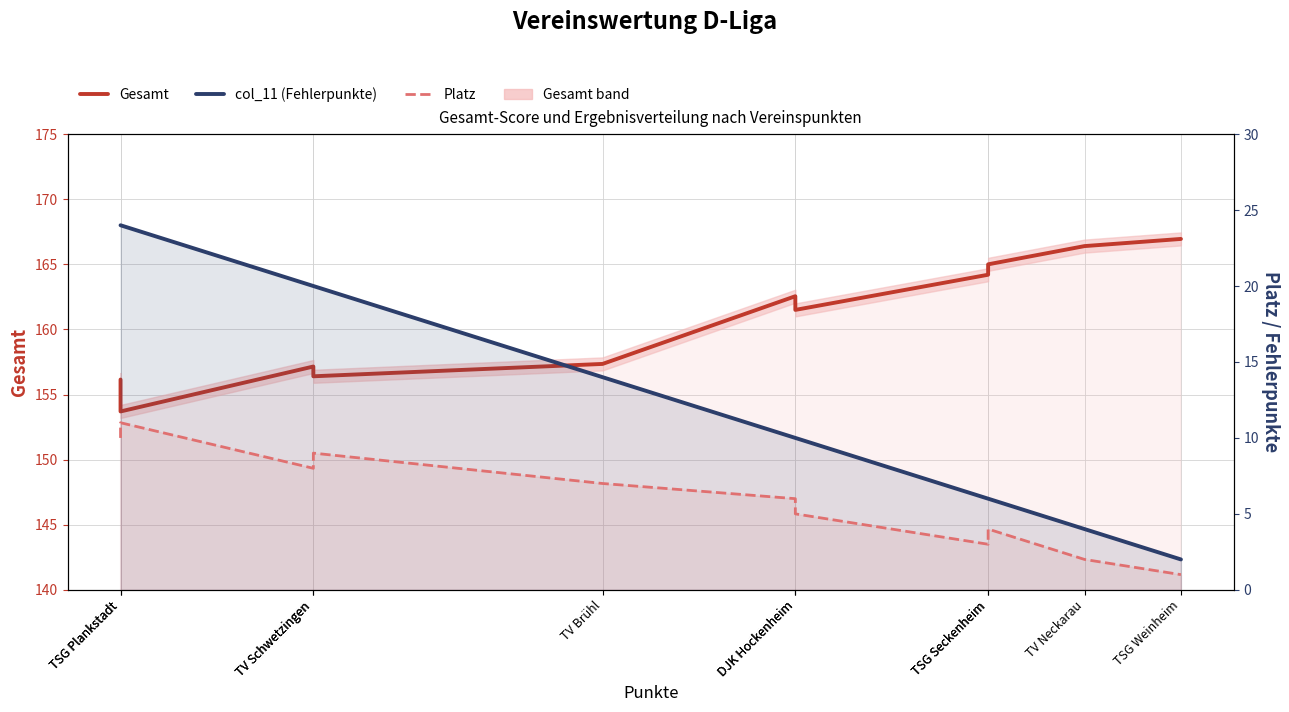

True or false: col_11 (Fehlerpunkte) and Gesamt cross at least once.

False